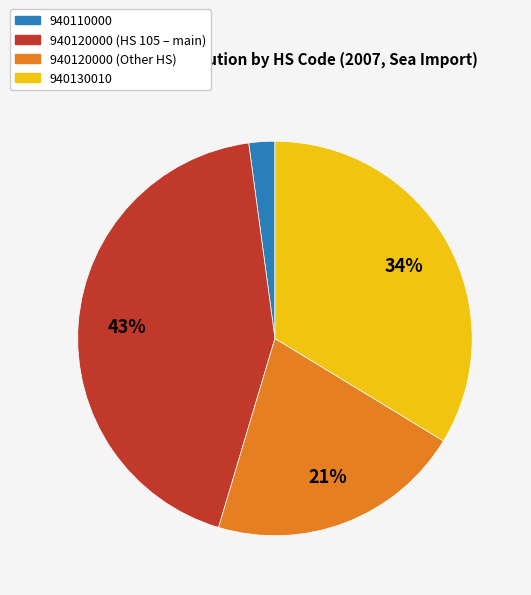

To the nearest percent, what is the average slice percentage?

25%